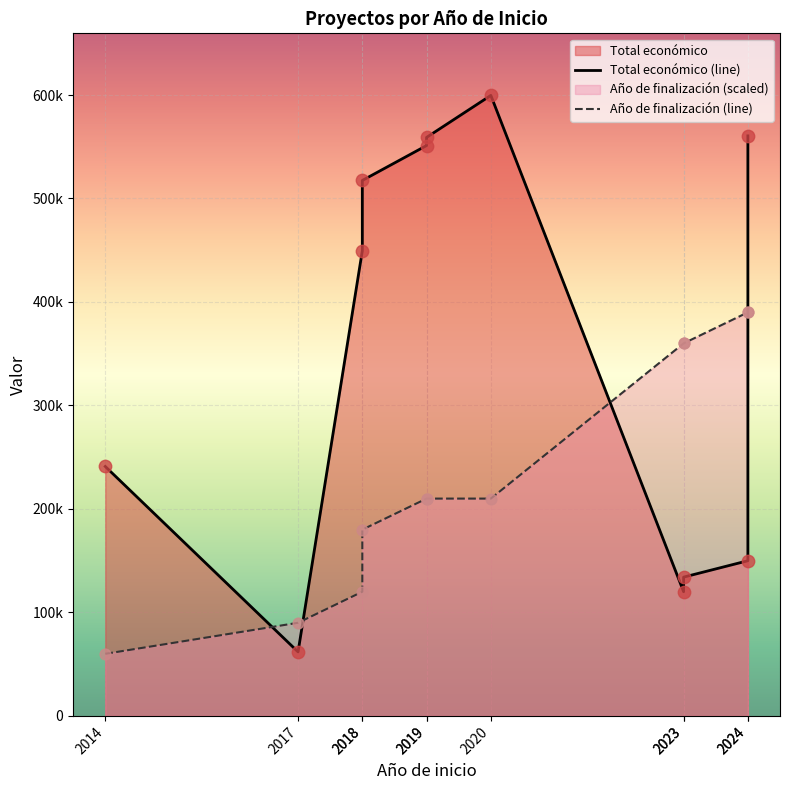

At how many categories does at least one series exceed 478166?

5